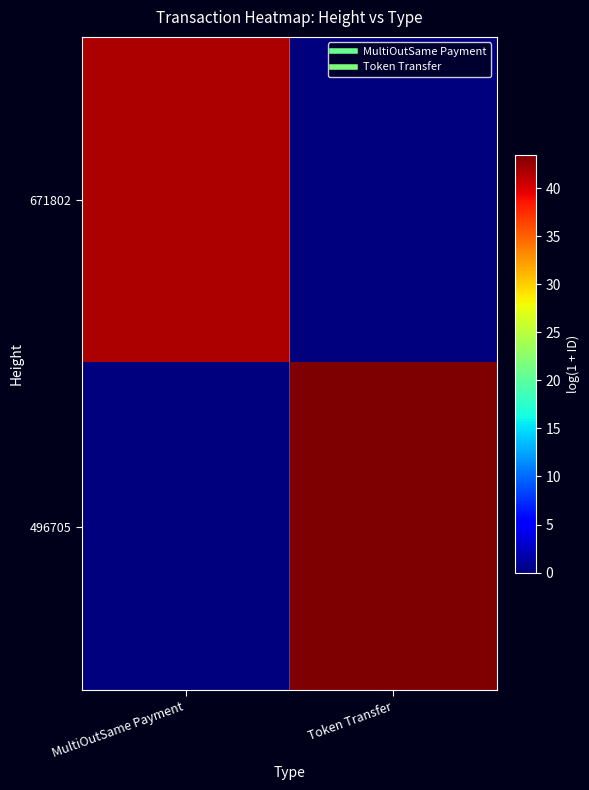

At which category is the sum across all series the highest?

Token Transfer